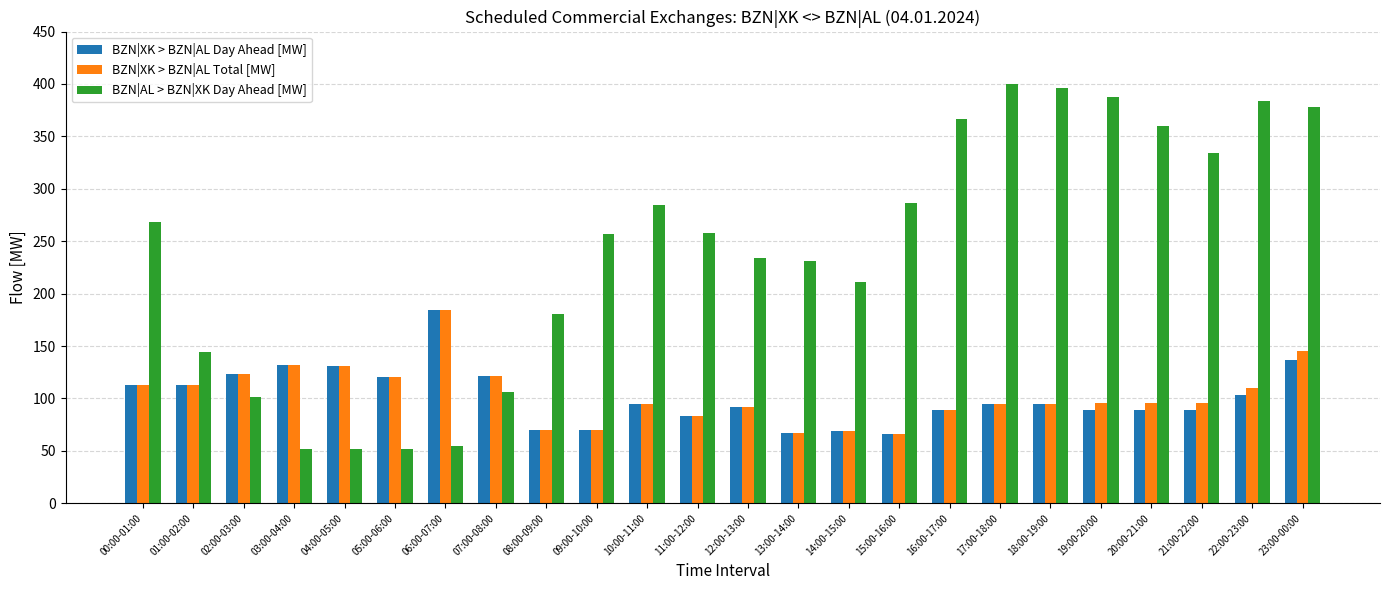

How many values in the BZN|XK > BZN|AL Day Ahead [MW] series are below 95?

11